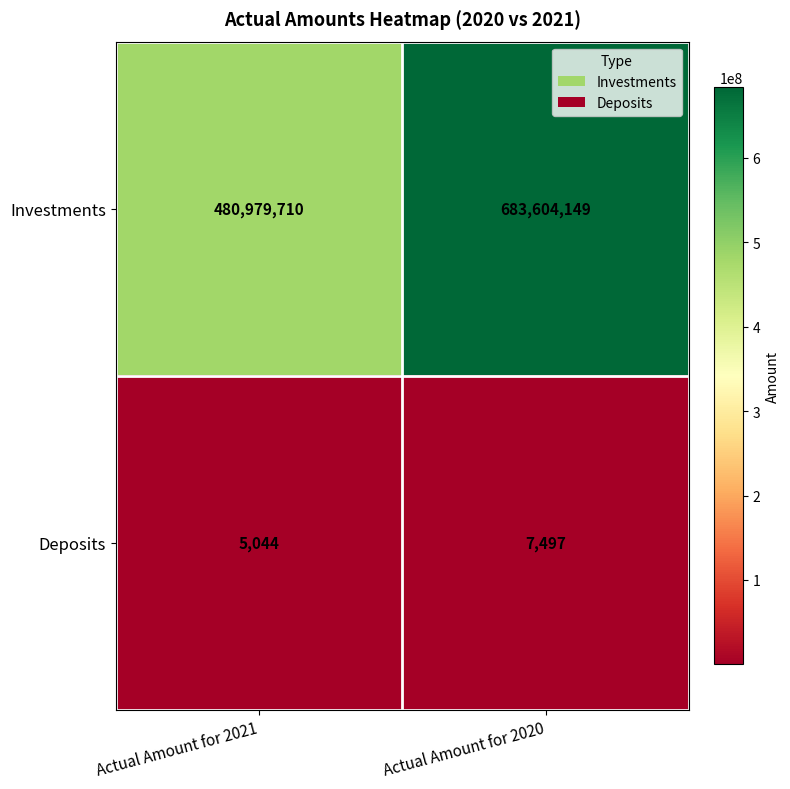

How many series are shown in this chart?

2